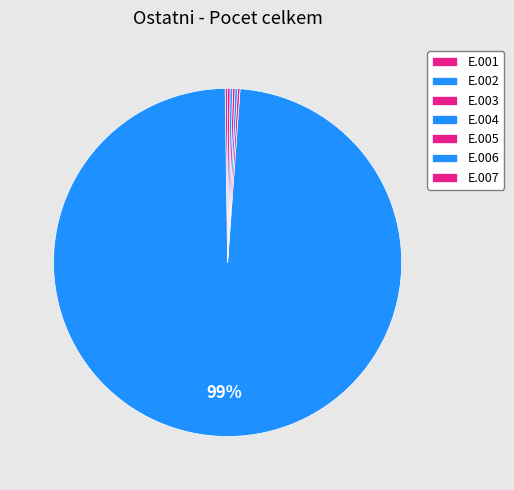

Rank the categories by value from highest to lowest.

E.002, E.001, E.003, E.004, E.005, E.006, E.007